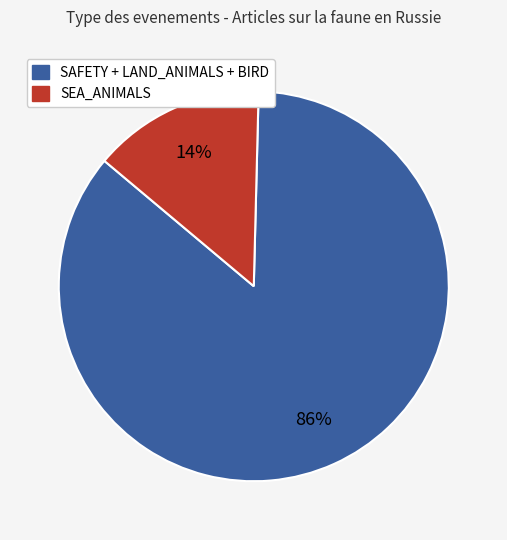

To the nearest percent, what is the average slice percentage?

50%